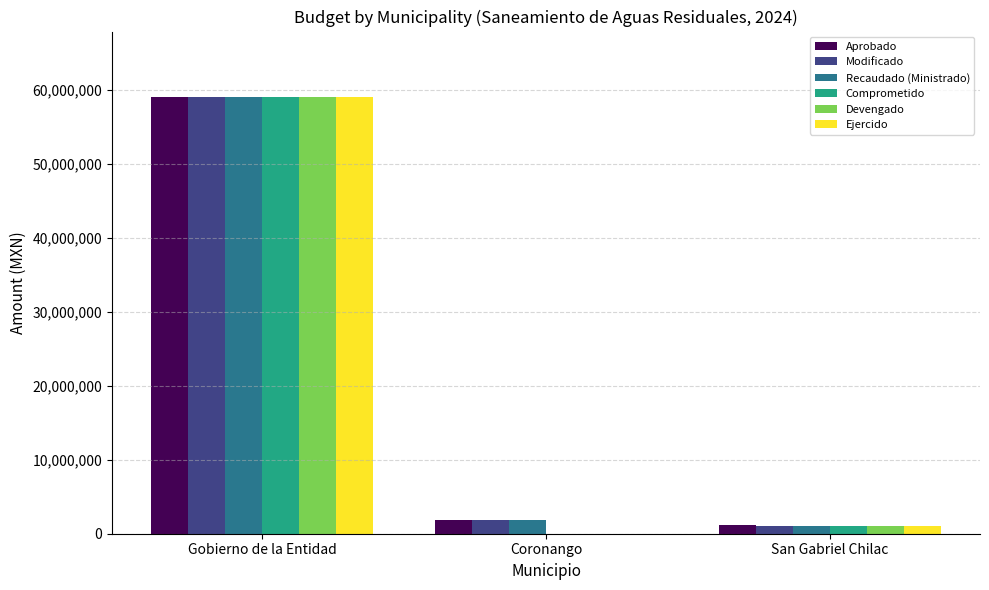

Reading left to right, extract all data points from this chart.

Aprobado: Gobierno de la Entidad=58985146	Coronango=1884876	San Gabriel Chilac=1134047
Modificado: Gobierno de la Entidad=58985146	Coronango=1884876	San Gabriel Chilac=991080
Recaudado (Ministrado): Gobierno de la Entidad=58985146	Coronango=1884876	San Gabriel Chilac=991080
Comprometido: Gobierno de la Entidad=58985146	Coronango=0	San Gabriel Chilac=991080
Devengado: Gobierno de la Entidad=58985146	Coronango=0	San Gabriel Chilac=991080
Ejercido: Gobierno de la Entidad=58985146	Coronango=0	San Gabriel Chilac=991080